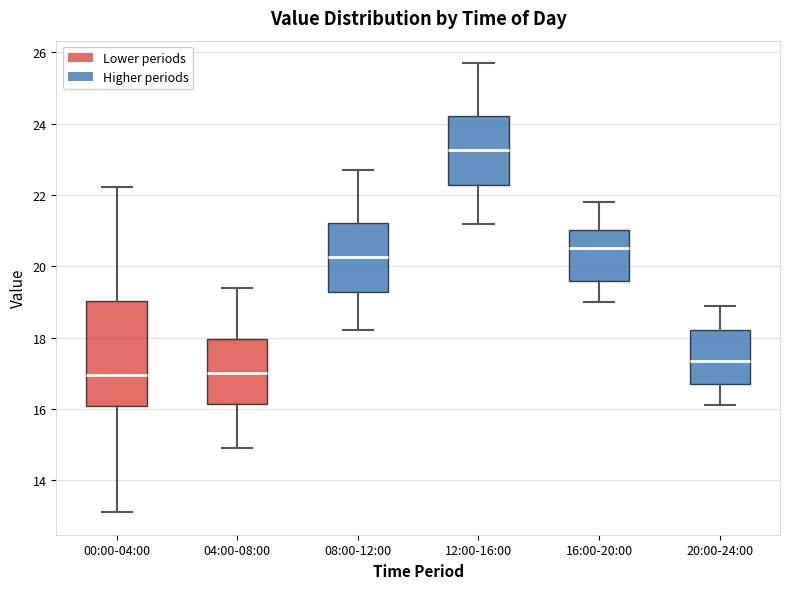

Reading left to right, transcribe this box plot: for each box, give where its median line is, the range the box spans, and where its two whiskers end, as read against the y-axis. The values are not printed on the chart, so give them approximately, as read against the axis.

00:00-04:00: median 17.0, box 16.0 to 19.0, whiskers 13.2 to 22.2
04:00-08:00: median 17.0, box 16.2 to 18.0, whiskers 15.0 to 19.4
08:00-12:00: median 20.2, box 19.2 to 21.2, whiskers 18.2 to 22.8
12:00-16:00: median 23.2, box 22.2 to 24.2, whiskers 21.2 to 25.8
16:00-20:00: median 20.6, box 19.6 to 21.0, whiskers 19.0 to 21.8
20:00-24:00: median 17.4, box 16.8 to 18.2, whiskers 16.2 to 19.0